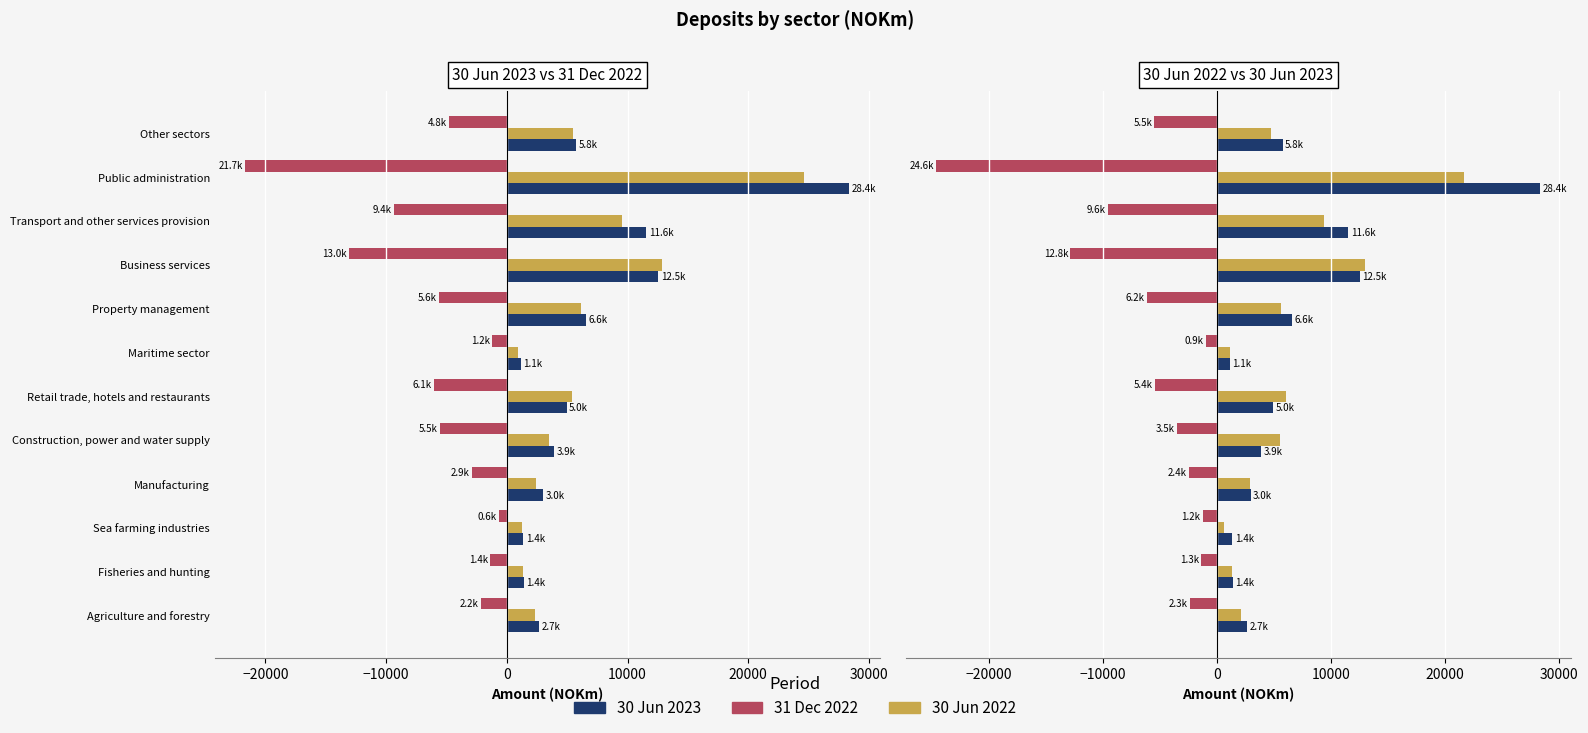

Does the chart contain stacked bars?

No